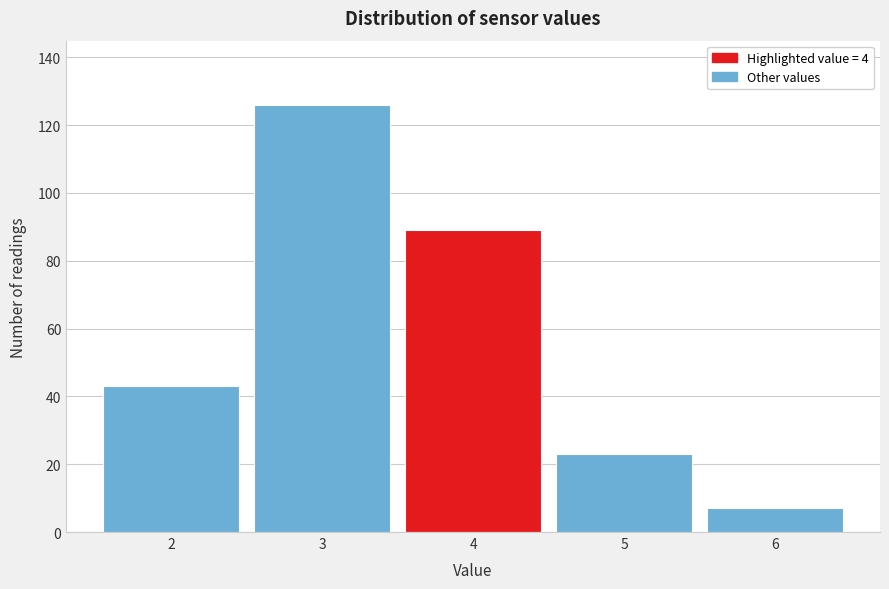

Reading left to right, list every bar in this chart as the range it spans on the x-axis followed by its height. The values are not printed on the chart, so give them approximately, as read against the axis.

1.5 to 2.5: 44
2.5 to 3.5: 126
3.5 to 4.5: 90
4.5 to 5.5: 24
5.5 to 6.5: 8